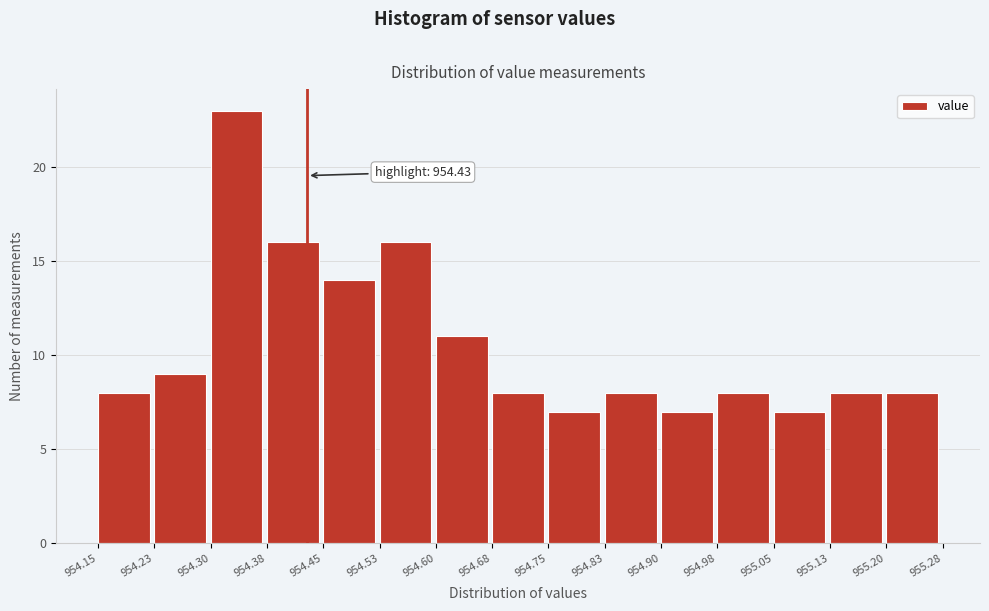

Which range on the x-axis has the tallest bar?

954.30 to 954.38